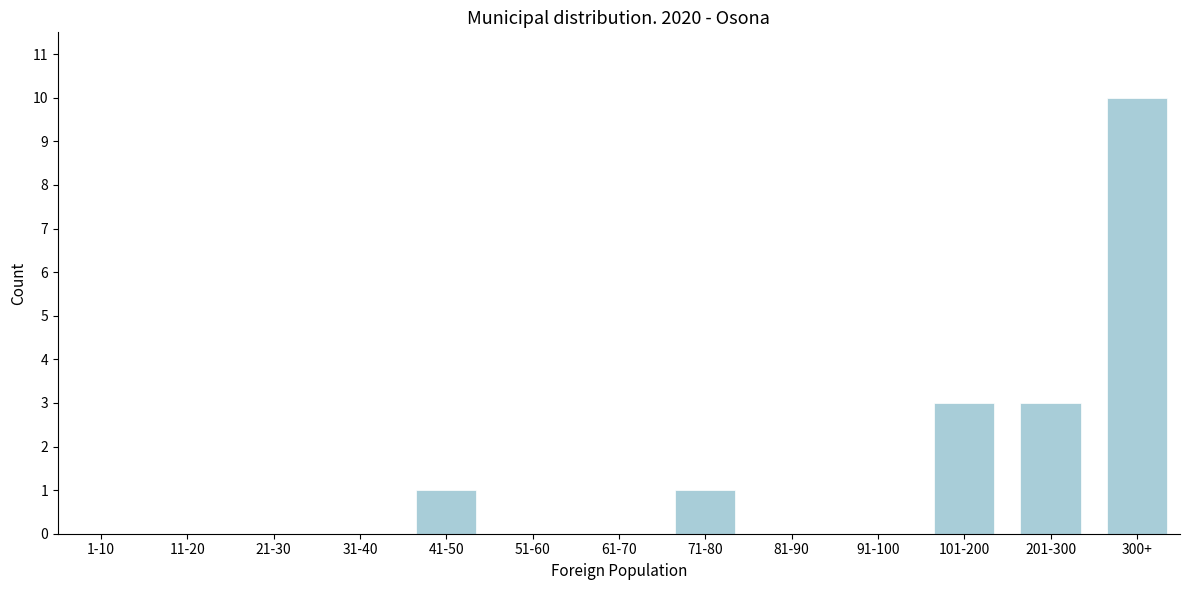

Reading left to right, what are all the values shown in this chart?

1-10=0	11-20=0	21-30=0	31-40=0	41-50=1	51-60=0	61-70=0	71-80=1	81-90=0	91-100=0	101-200=3	201-300=3	300+=10